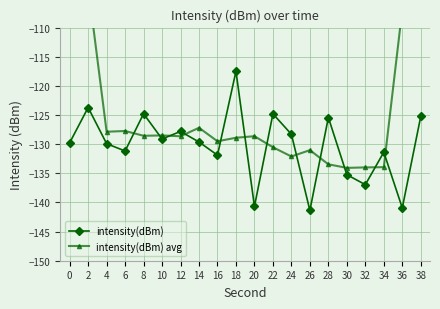

Which category has the lowest value in the intensity(dBm) avg series?

30